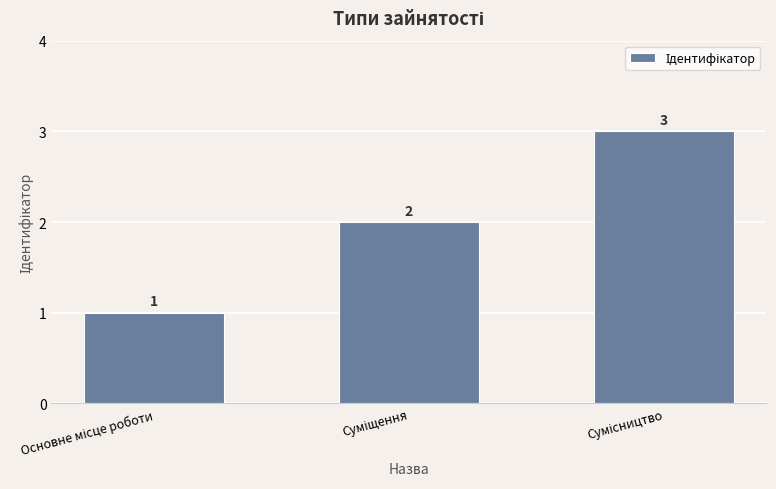

How many values are between 1 and 3?

3